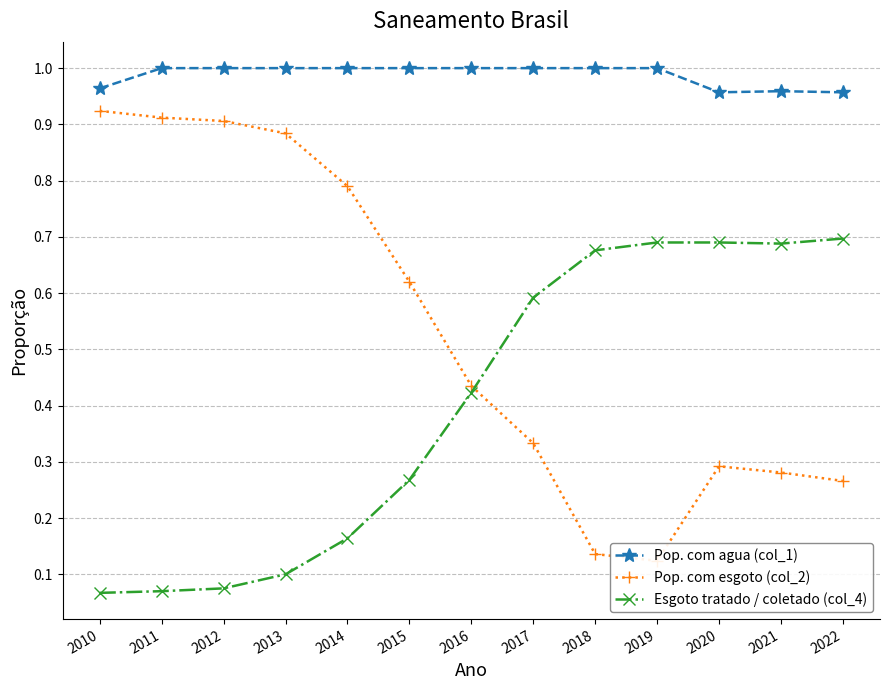

How many interior local valleys does the Esgoto tratado / coletado (col_4) series have?

1